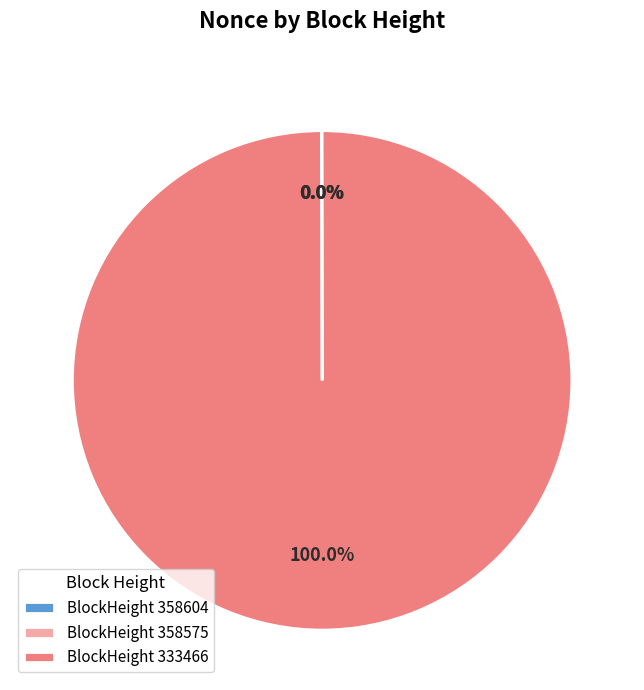

Which category has the biggest portion of the pie?

BlockHeight 333466